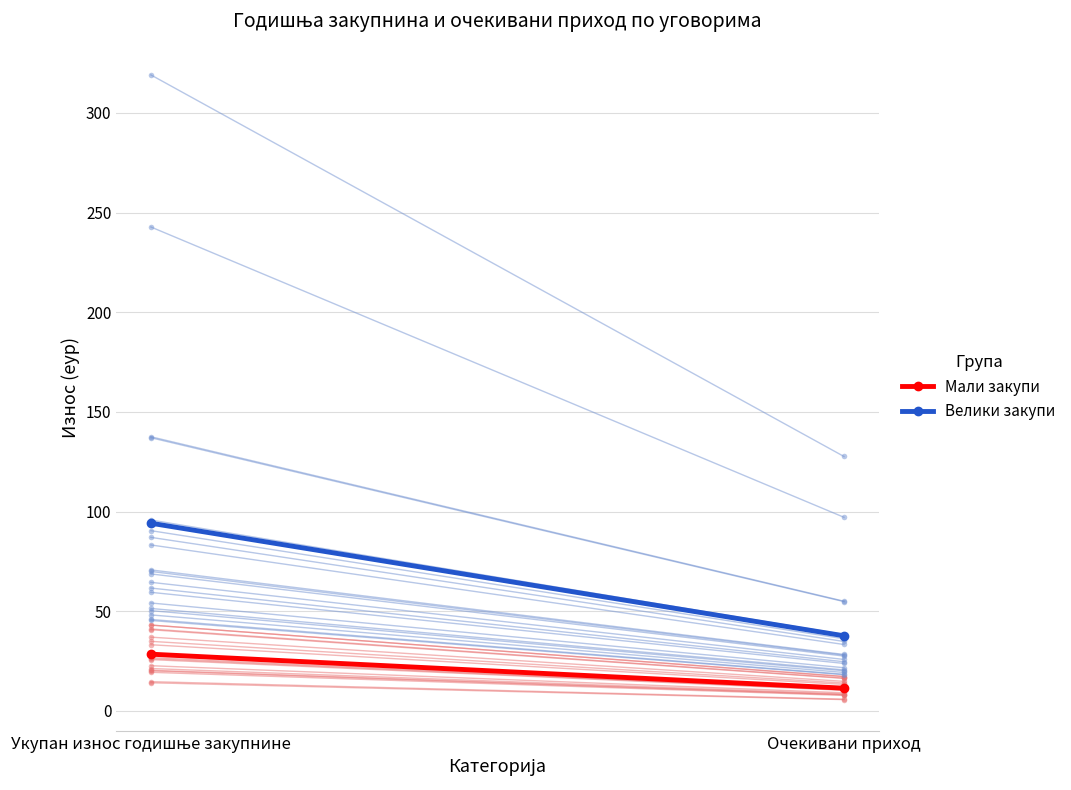

Count the number of data series in this chart.

2